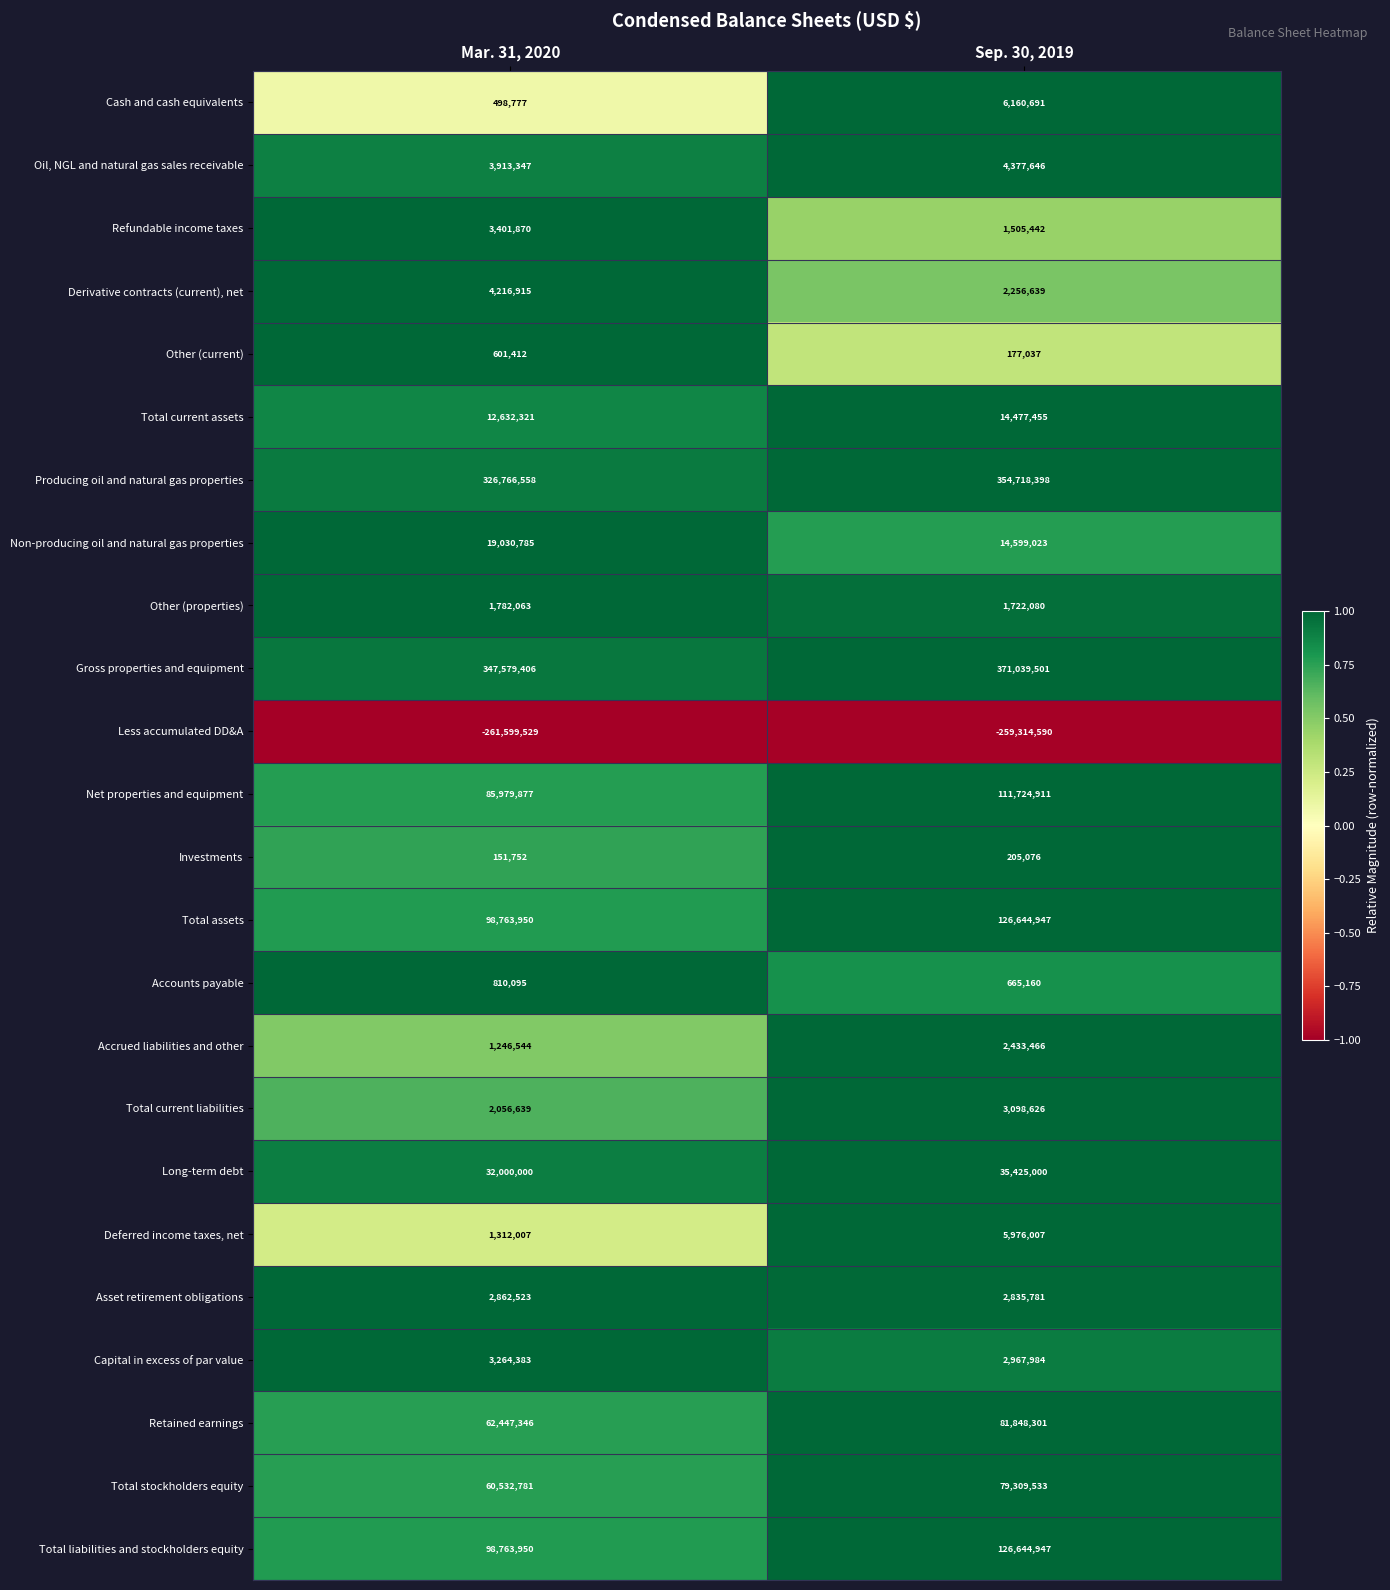

Read the Net properties and equipment value at Sep. 30, 2019, to the nearest 50.

111724900